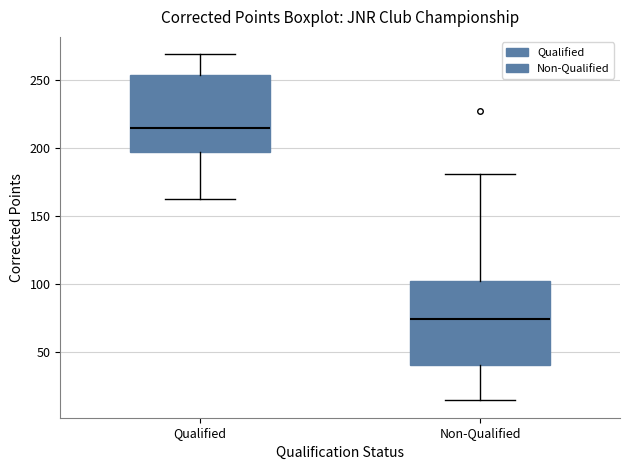

Reading left to right, read every box against the y-axis: the position of its median line, the range the box covers, and the ends of its whiskers. The values are not printed on the chart, so give them approximately, as read against the axis.

Qualified: median 215, box 195 to 255, whiskers 165 to 270
Non-Qualified: median 75, box 40 to 100, whiskers 15 to 180